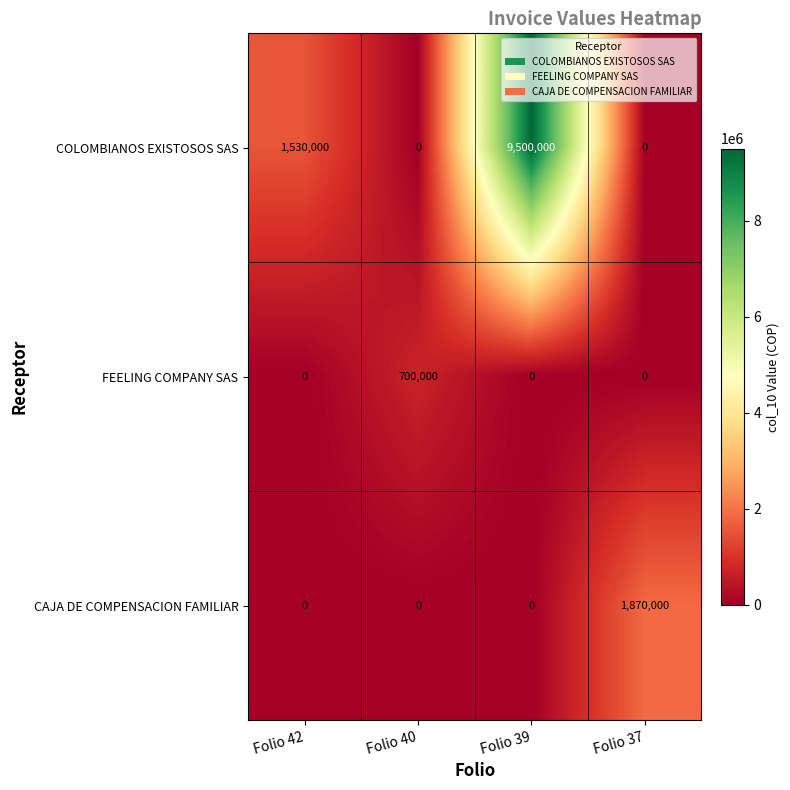

Which series has the largest range (max minus min)?

COLOMBIANOS EXISTOSOS SAS